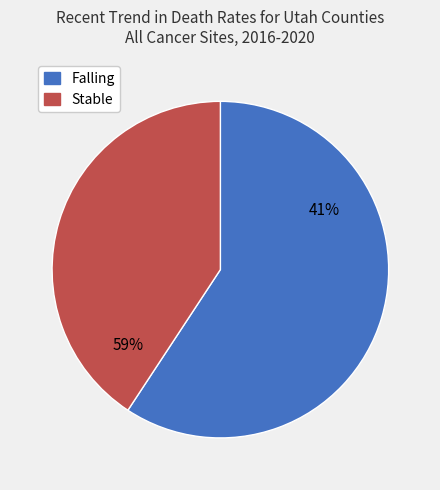

What is the smallest slice in the pie chart?

stable